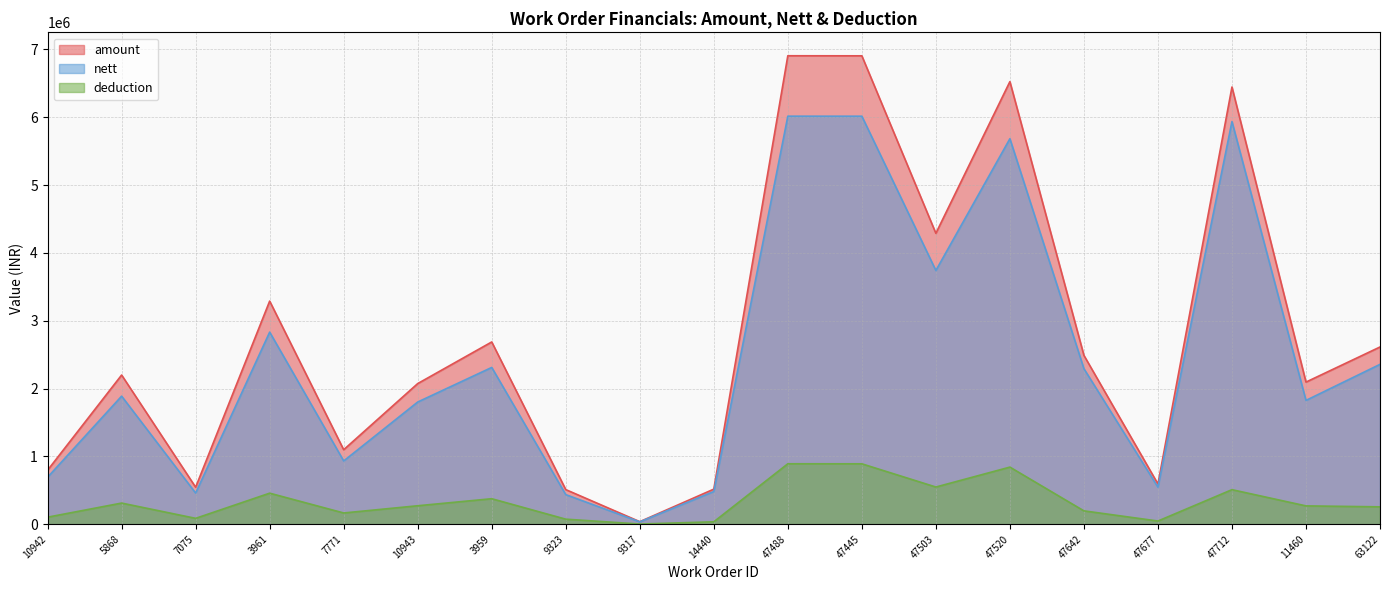

What is the label of the 19th point from the right?

10942